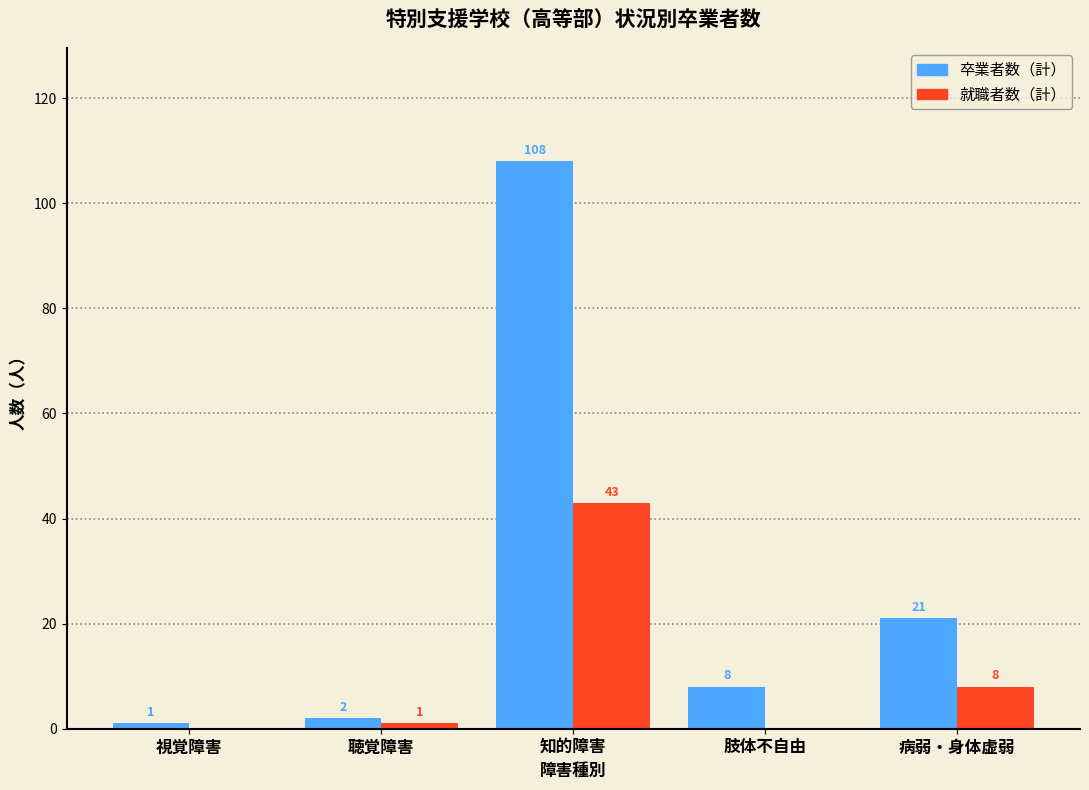

Reading left to right, extract all data points from this chart.

卒業者数（計）: 視覚障害=1	聴覚障害=2	知的障害=108	肢体不自由=8	病弱・身体虚弱=21
就職者数（計）: 視覚障害=0	聴覚障害=1	知的障害=43	肢体不自由=0	病弱・身体虚弱=8